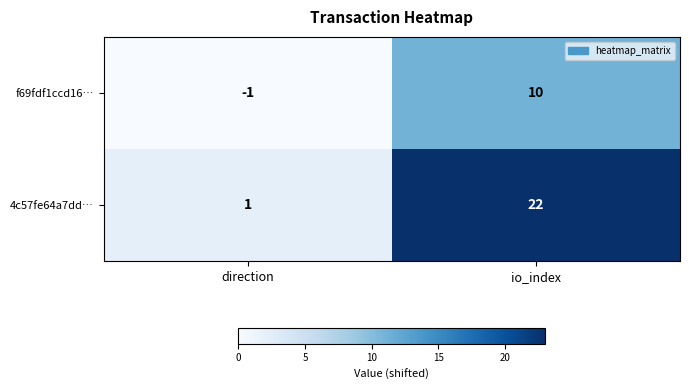

What is the greatest value displayed?

22